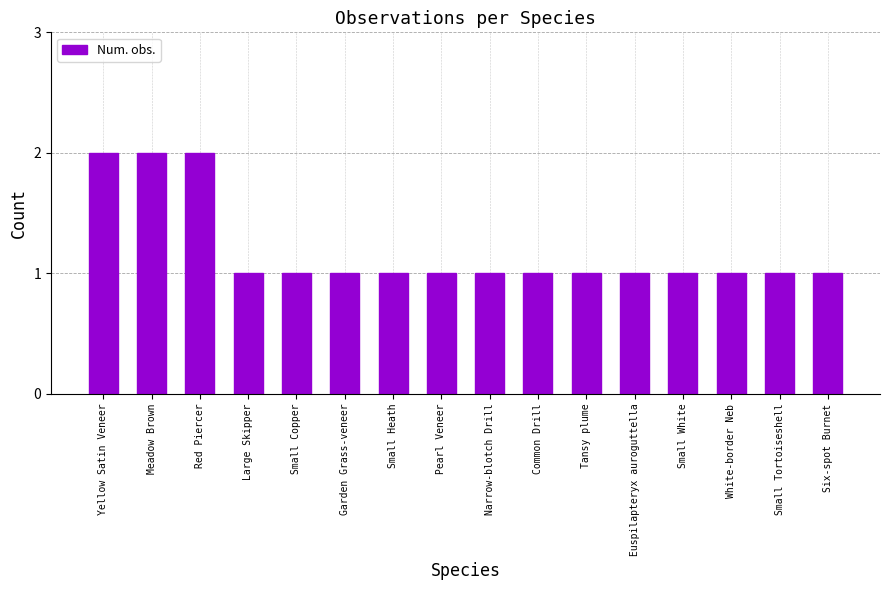

What is the sum of all values?

19